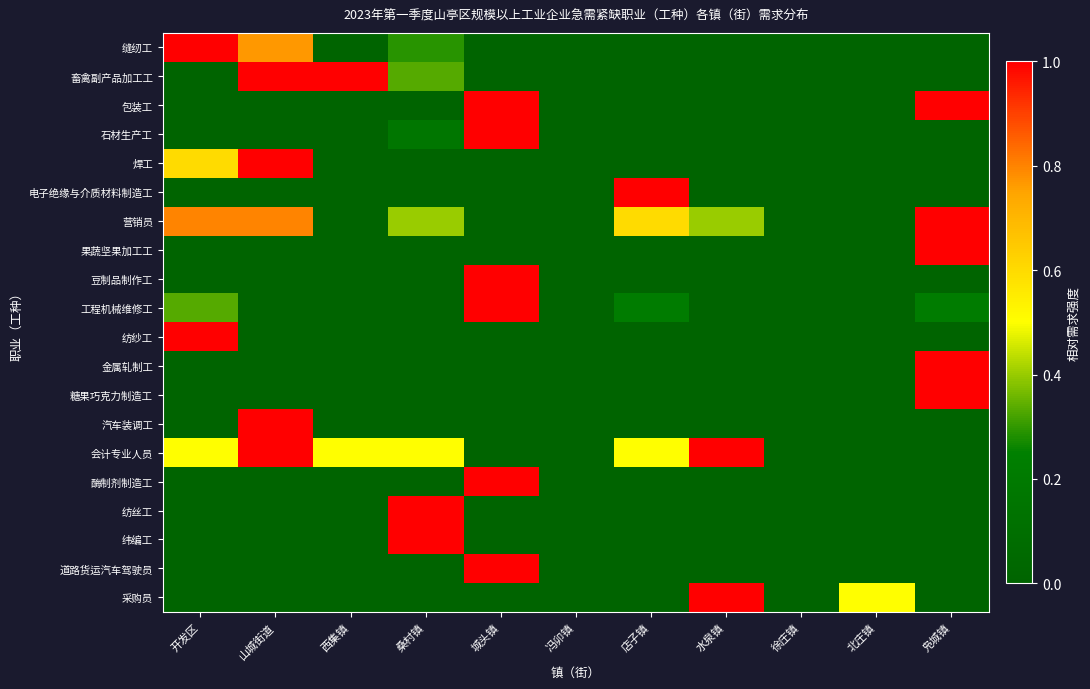

What is the total value across all series at 西集镇?

1.5